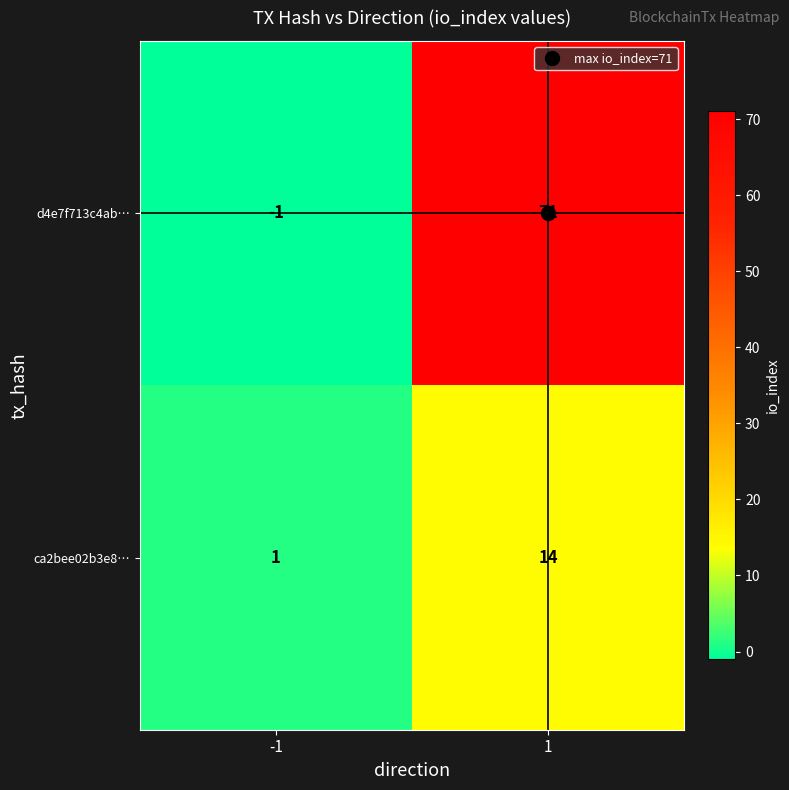

What is the smallest value displayed?

-1